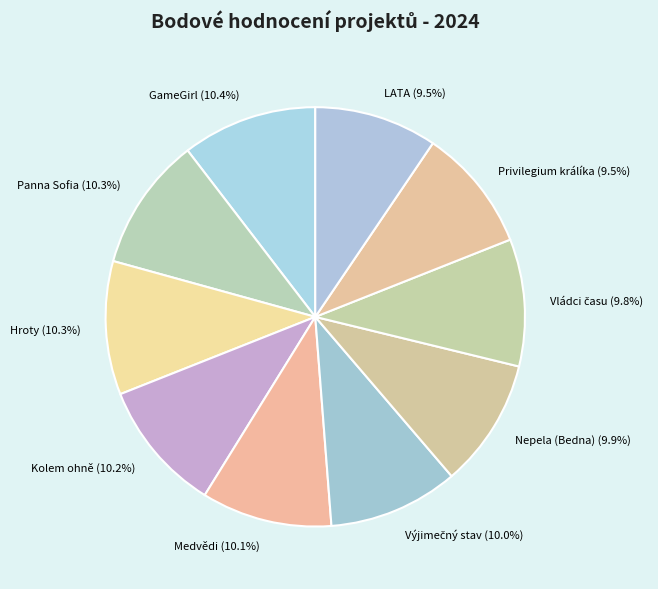

How many segments does this pie chart have?

10